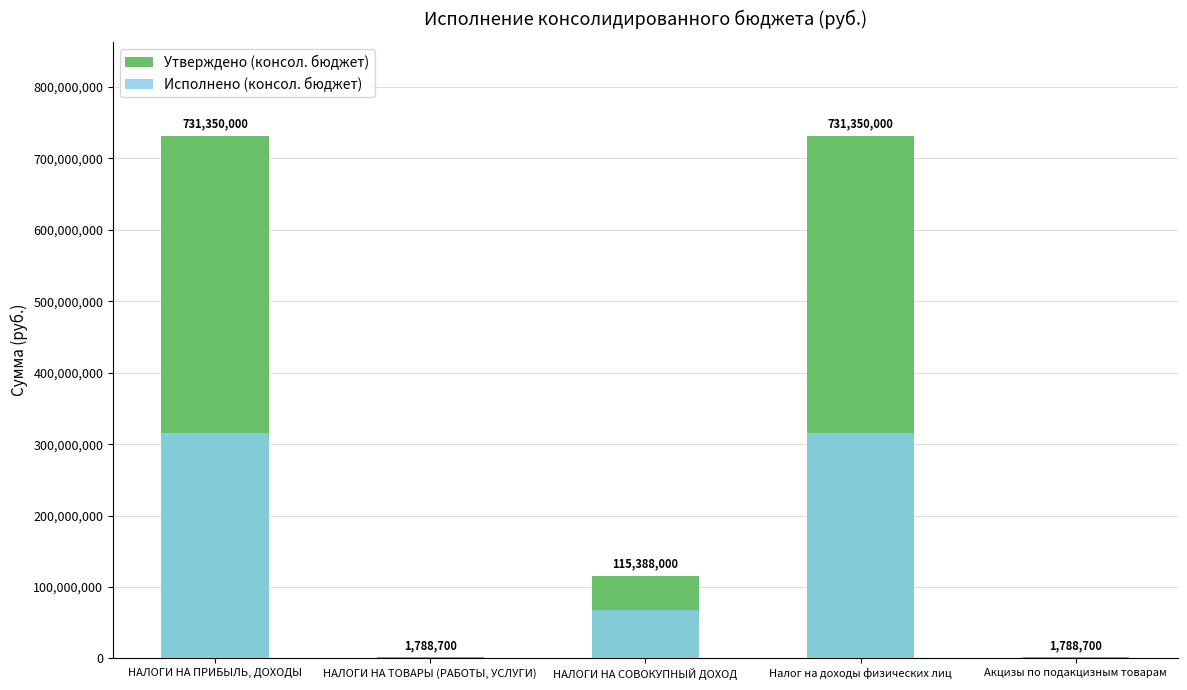

What is the total value across all series at НАЛОГИ НА ТОВАРЫ (РАБОТЫ, УСЛУГИ)?

2486935.2